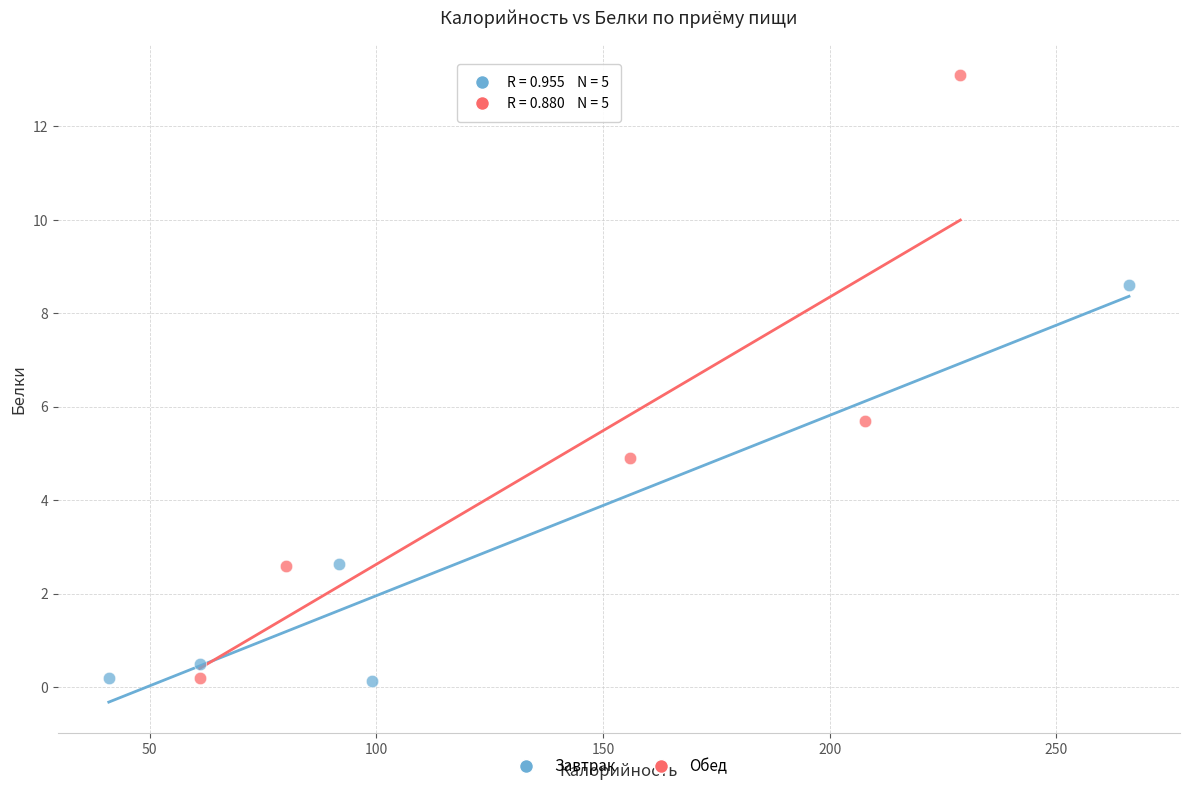

Which series has the largest Y range (max minus min)?

Обед